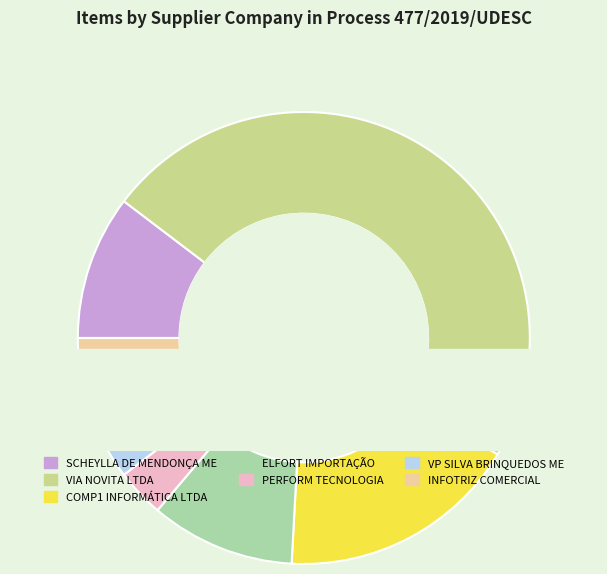

How many slices are in this pie chart?

7